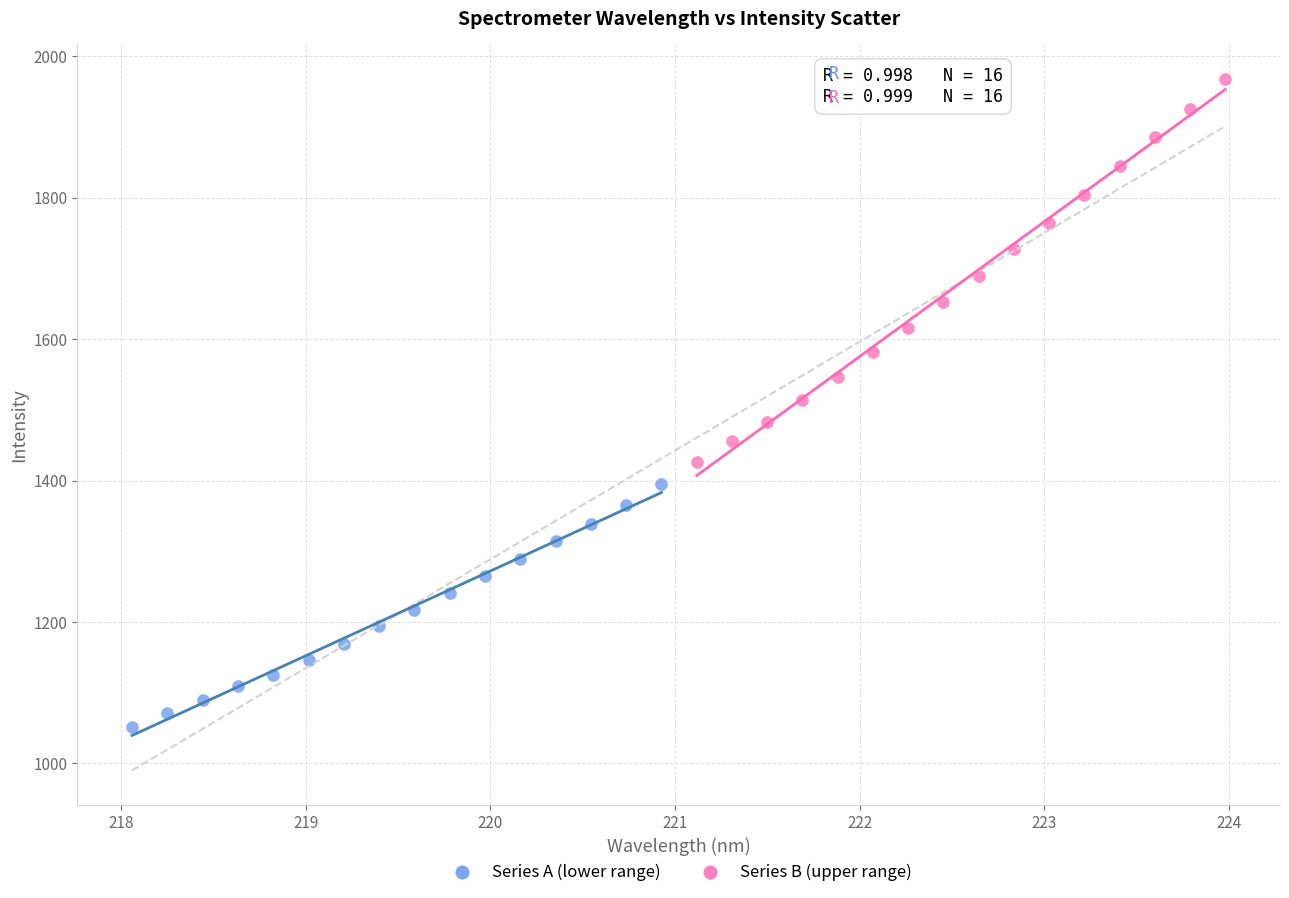

What are all the series names shown in the legend?

Series A (lower range), Series B (upper range)